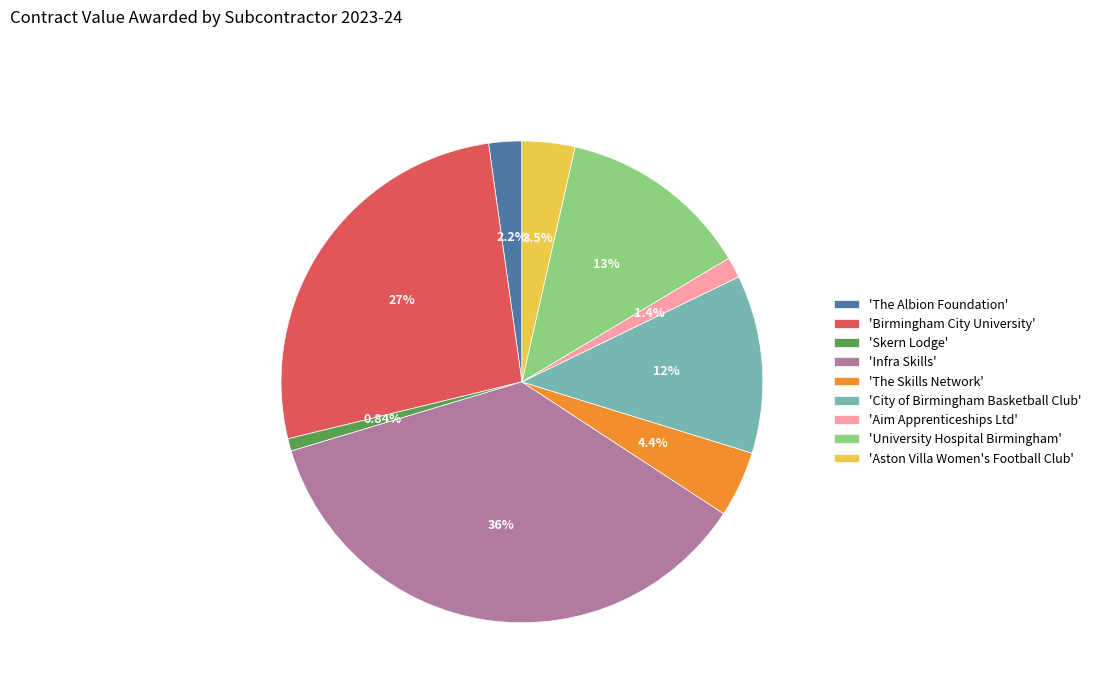

Is the sum of 'University Hospital Birmingham' and 'The Skills Network' greater than half?

No